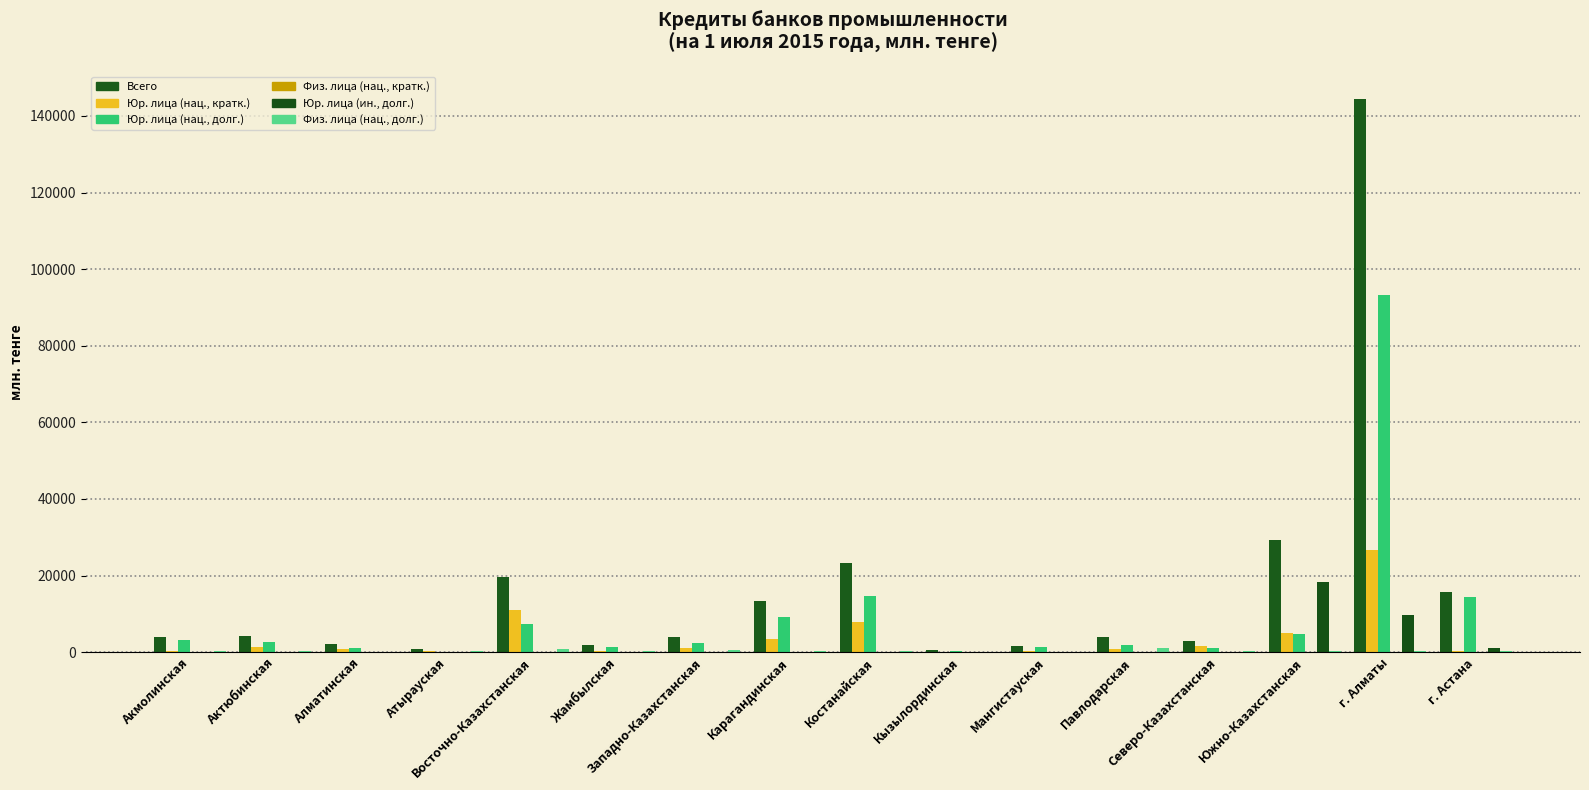

What is the difference between the Физ. лица (нац., долг.) values at Алматинская and Южно-Казахстанская?

114.5